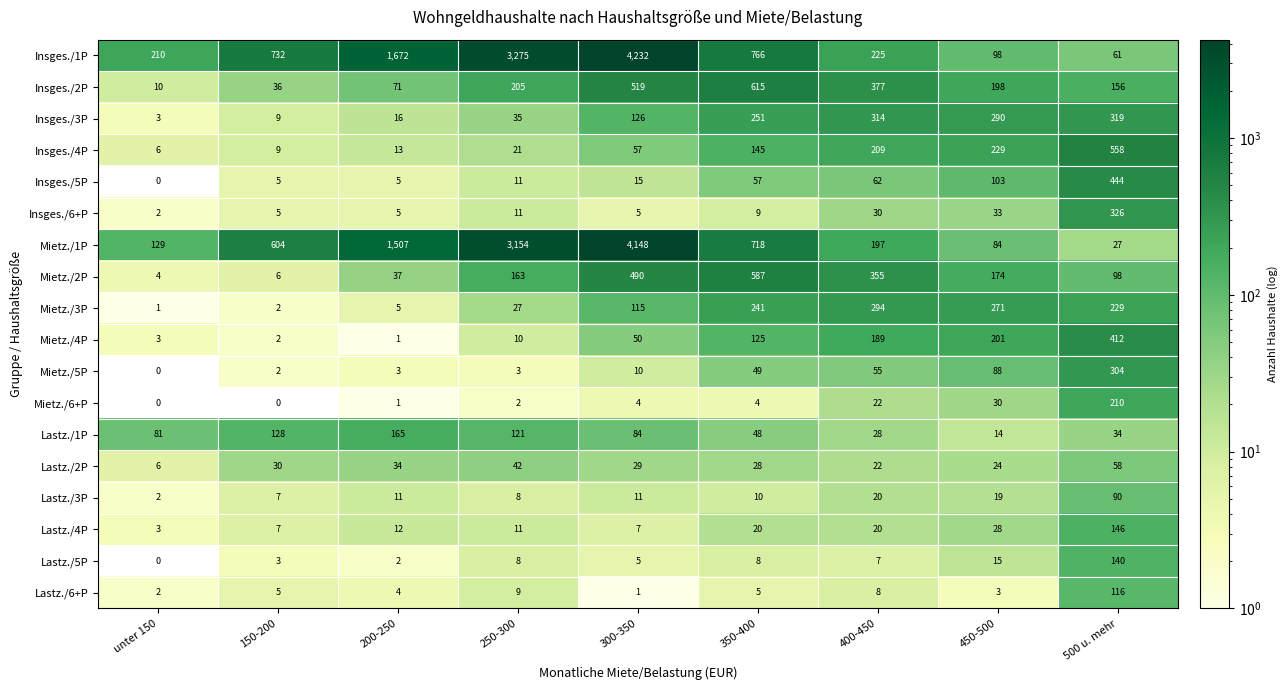

Is it true that Lastz./5P equals 8 at 250-300?

True